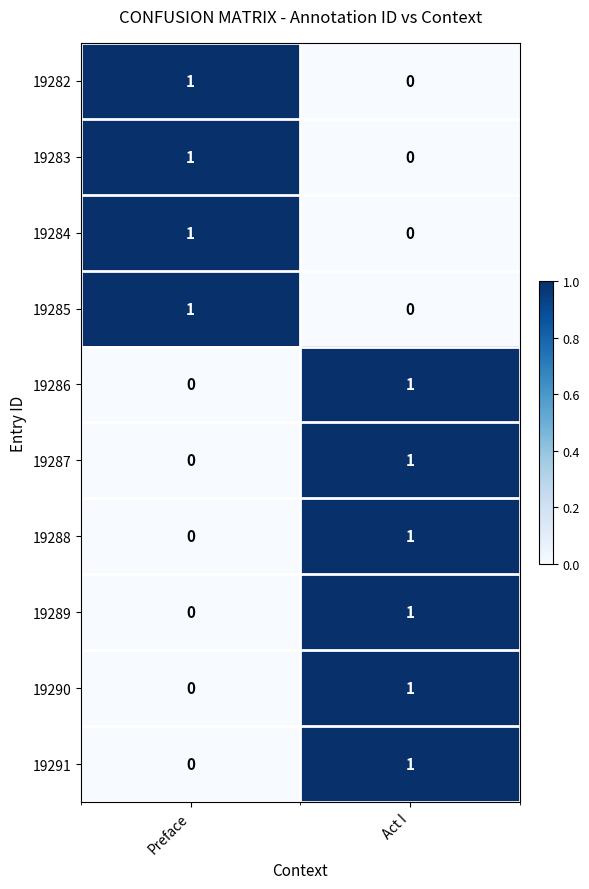

Rank the categories by 19287 value from lowest to highest.

Preface, Act I